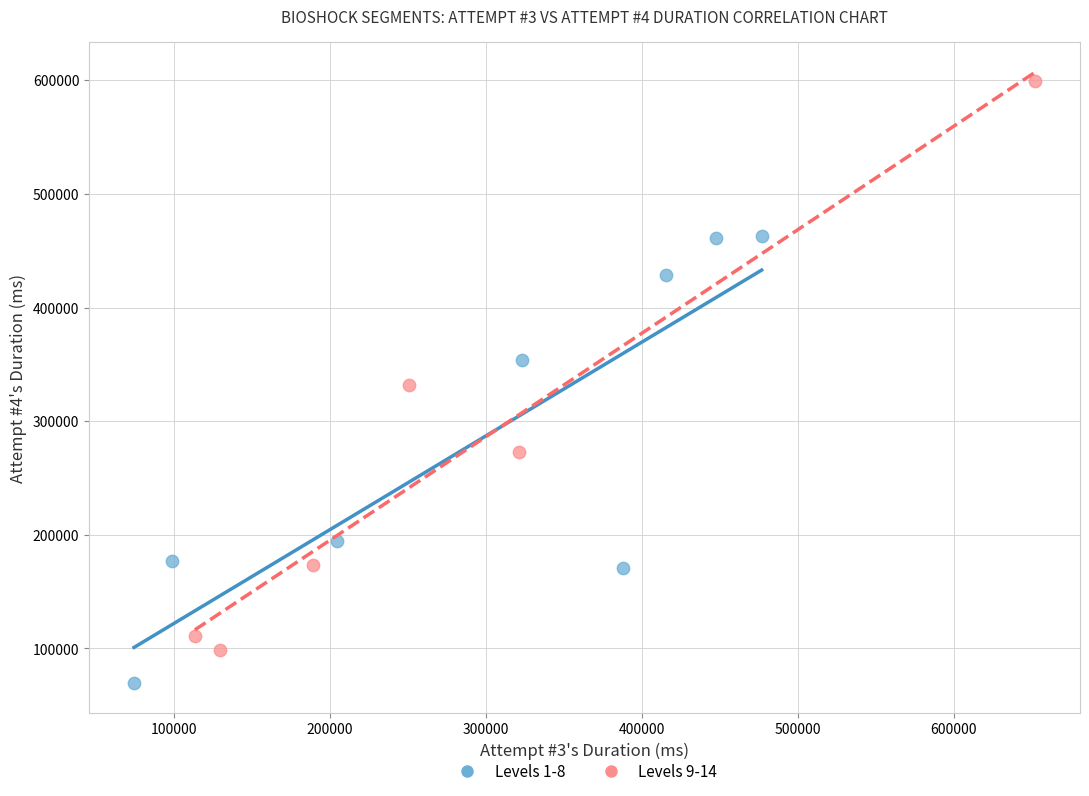

What are all the series names shown in the legend?

Levels 1-8, Levels 9-14